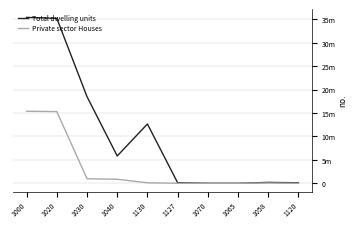

Which series has the largest total across all categories?

Total dwelling units